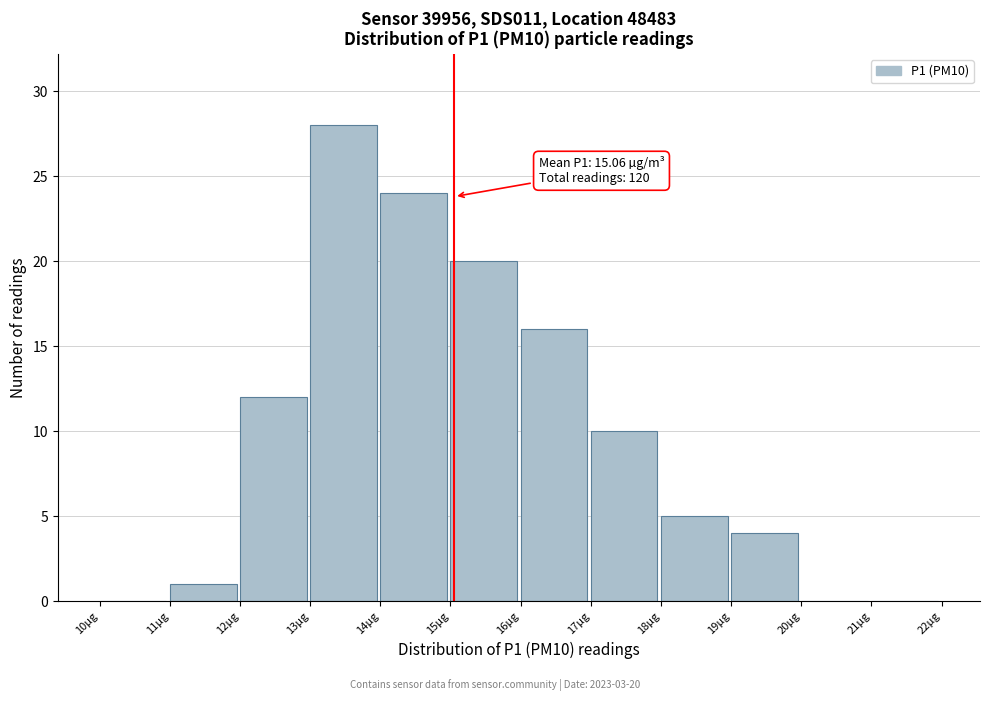

Over which range of the x-axis is the bar tallest?

13 to 14